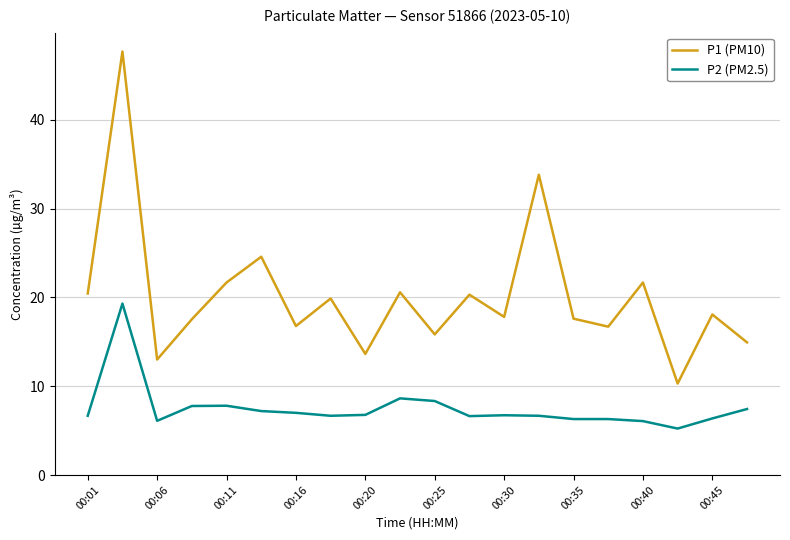

What is the difference between the maximum and minimum values in the P2 (PM2.5) series?

14.1